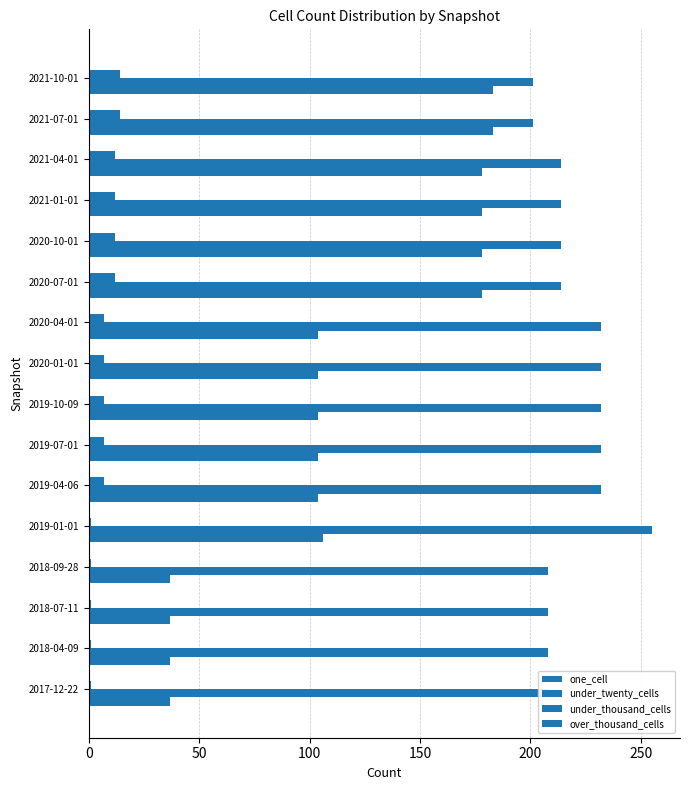

How many data points does each series have?

16